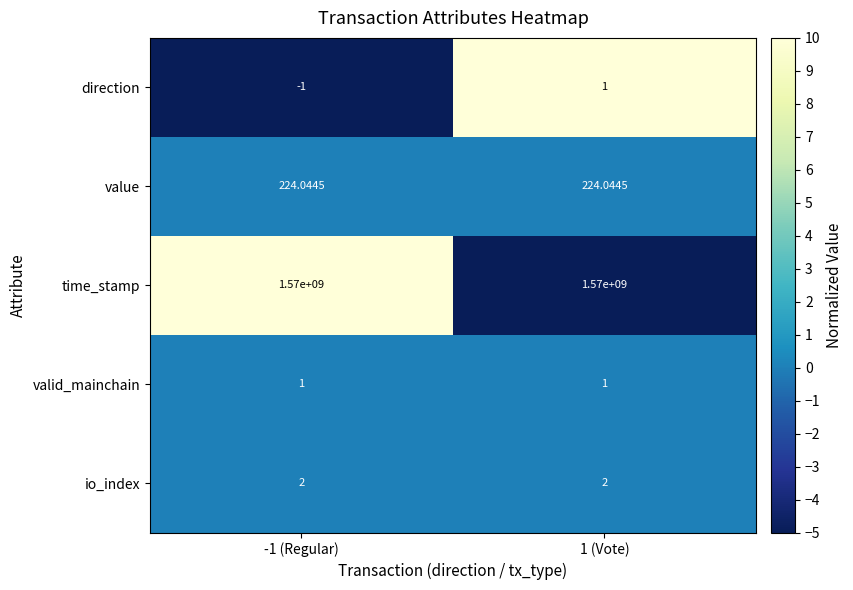

Which series has the widest spread of values?

direction